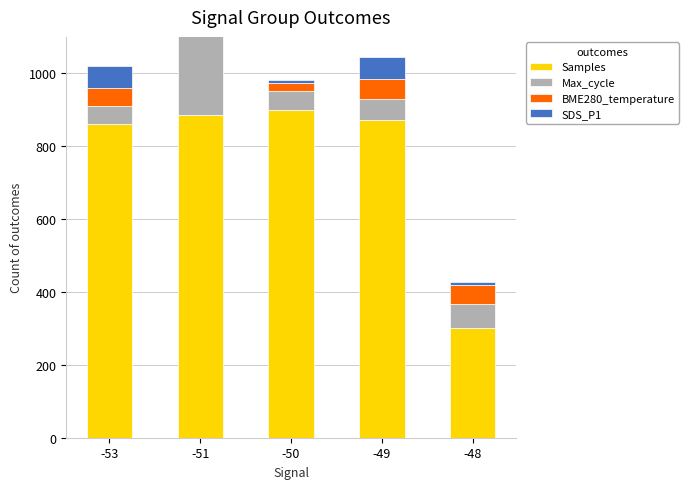

Which series changed the most between -53 and -49?

Samples